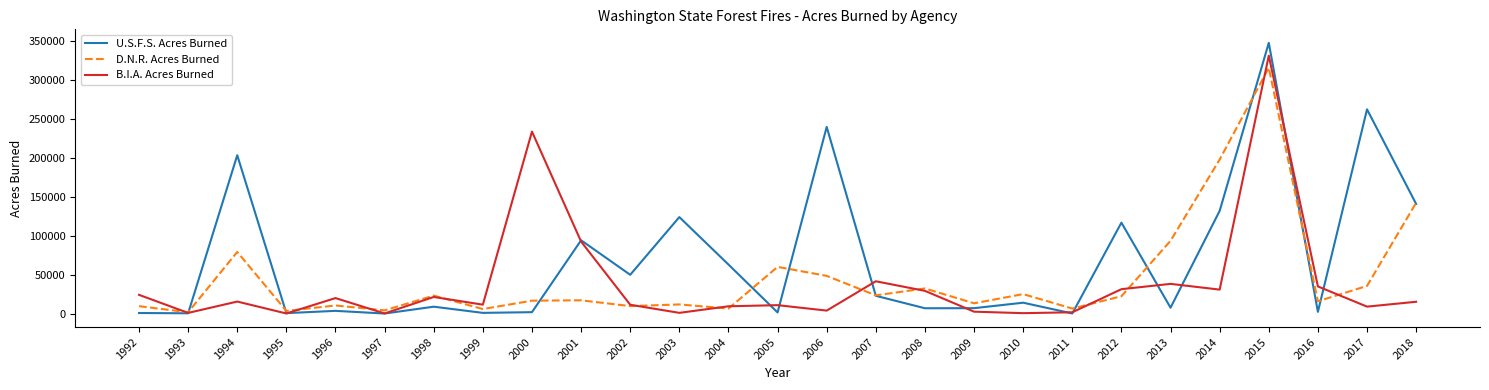

What is the spread (max minus min) of values at 1992?

23248